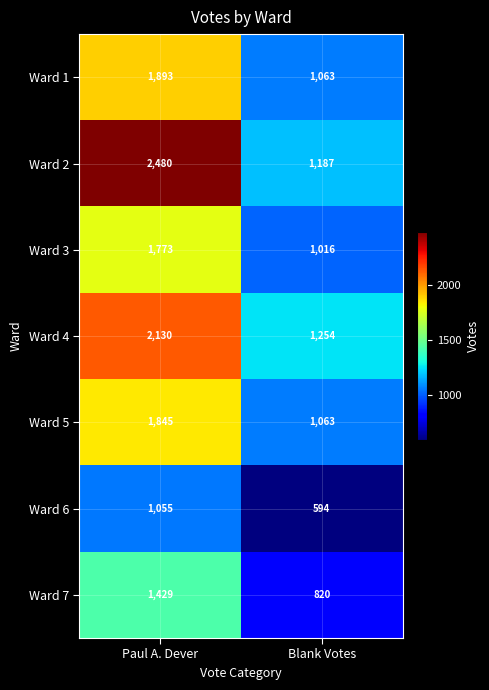

Reading left to right, extract all data points from this chart.

Ward 1: Paul A. Dever=1893	Blank Votes=1063
Ward 2: Paul A. Dever=2480	Blank Votes=1187
Ward 3: Paul A. Dever=1773	Blank Votes=1016
Ward 4: Paul A. Dever=2130	Blank Votes=1254
Ward 5: Paul A. Dever=1845	Blank Votes=1063
Ward 6: Paul A. Dever=1055	Blank Votes=594
Ward 7: Paul A. Dever=1429	Blank Votes=820